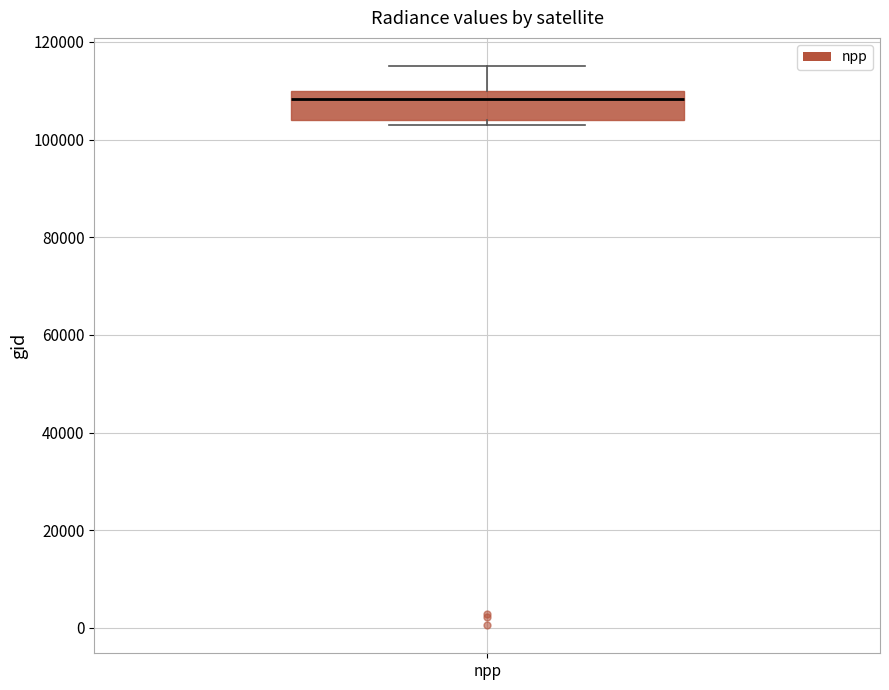

Where does the upper whisker of the box for npp end on the y-axis? The values are not printed on the chart, so give them approximately, as read against the axis.

116000